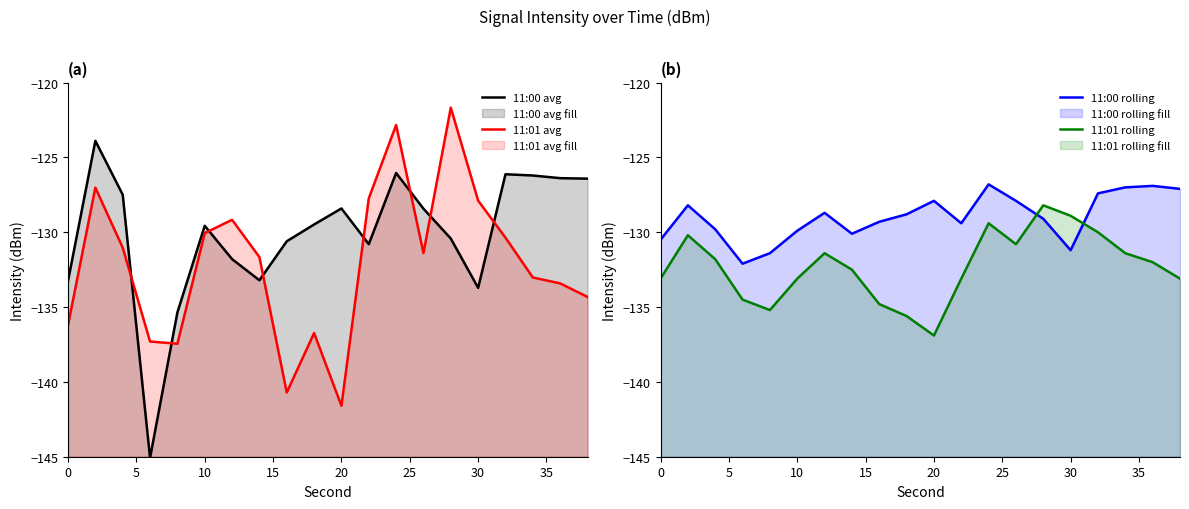

Which series has the largest total across all categories?

11:00 rolling